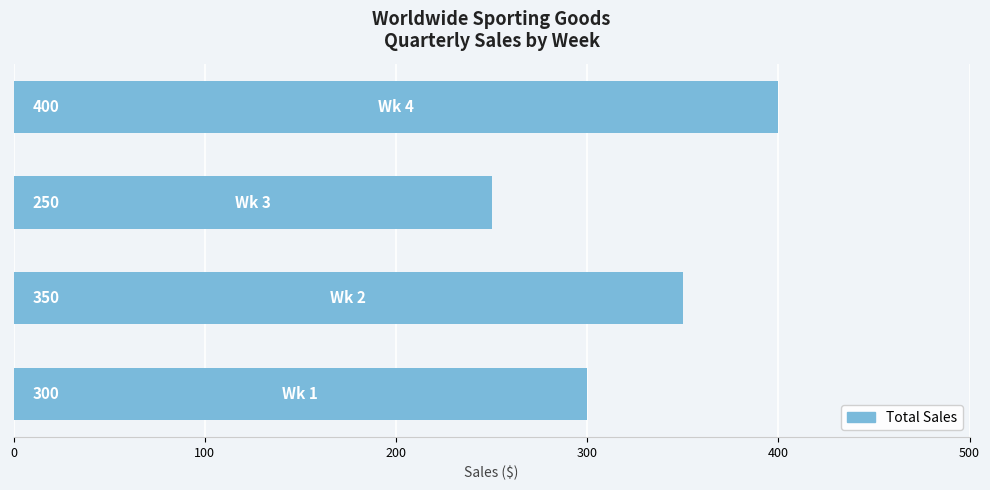

Count the values in the range 300 to 400.

3